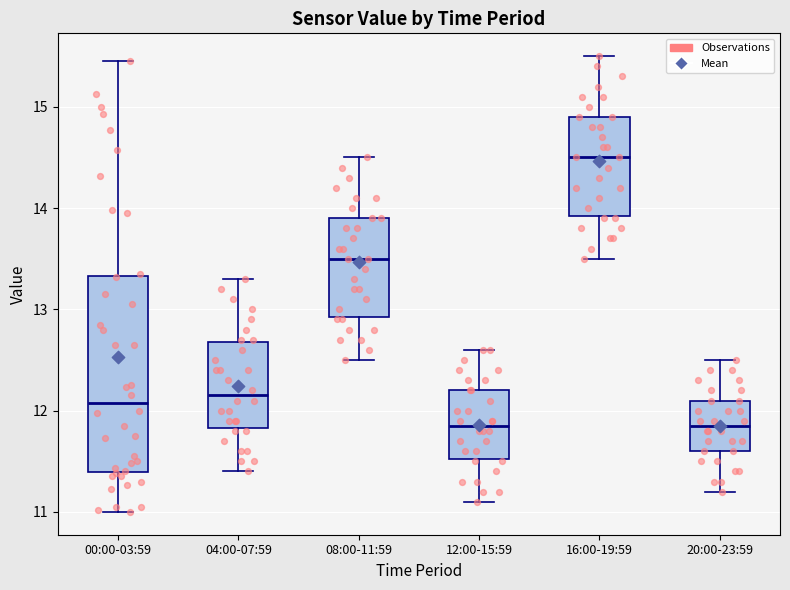

Reading left to right, read every box against the y-axis: the position of its median line, the range the box covers, and the ends of its whiskers. The values are not printed on the chart, so give them approximately, as read against the axis.

00:00-03:59: median 12.1, box 11.4 to 13.3, whiskers 11.0 to 15.5
04:00-07:59: median 12.2, box 11.8 to 12.7, whiskers 11.4 to 13.3
08:00-11:59: median 13.5, box 12.9 to 13.9, whiskers 12.5 to 14.5
12:00-15:59: median 11.9, box 11.5 to 12.2, whiskers 11.1 to 12.6
16:00-19:59: median 14.5, box 13.9 to 14.9, whiskers 13.5 to 15.5
20:00-23:59: median 11.9, box 11.6 to 12.1, whiskers 11.2 to 12.5